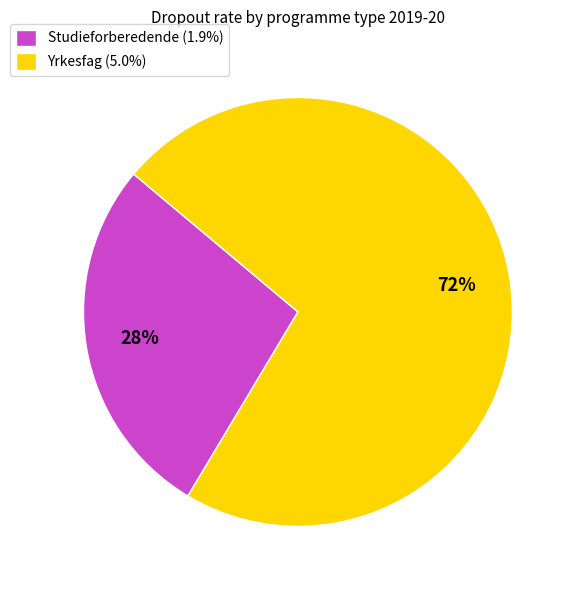

Combined, do Yrkesfag and Studieforberedende account for over 50%?

Yes